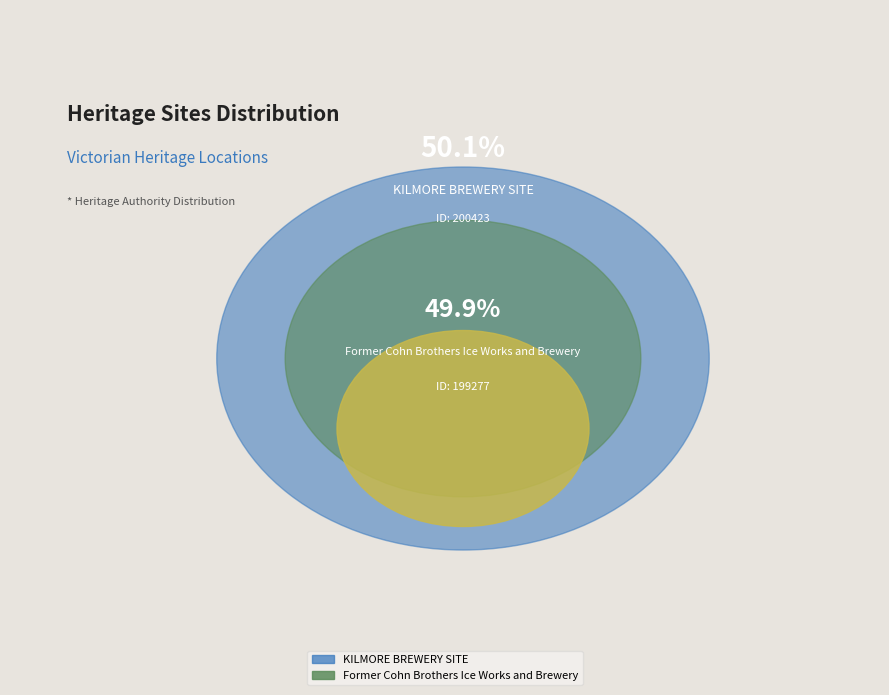

Rank the categories by value from highest to lowest.

KILMORE BREWERY SITE, Former Cohn Brothers Ice Works and Brewery